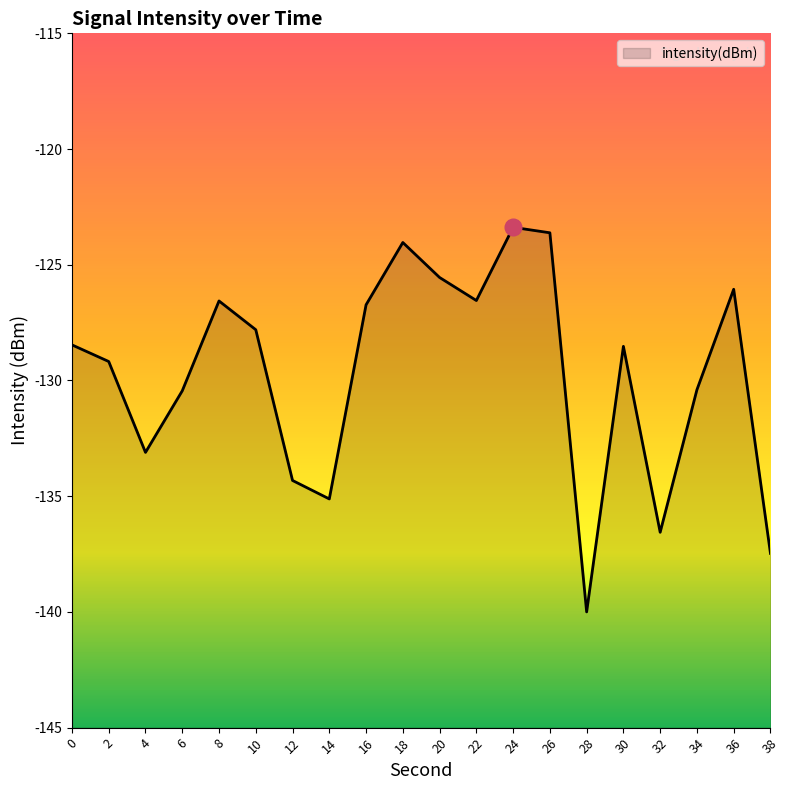

What is the maximum value shown in the chart?

-123.4